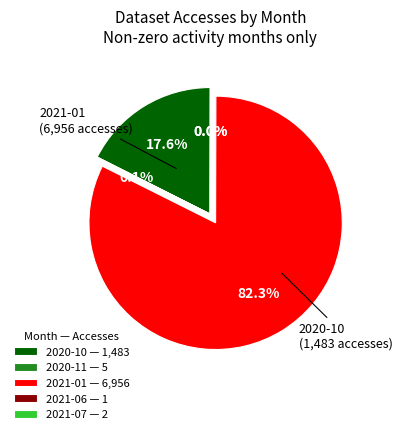

What is the largest slice in the pie chart?

2021-01